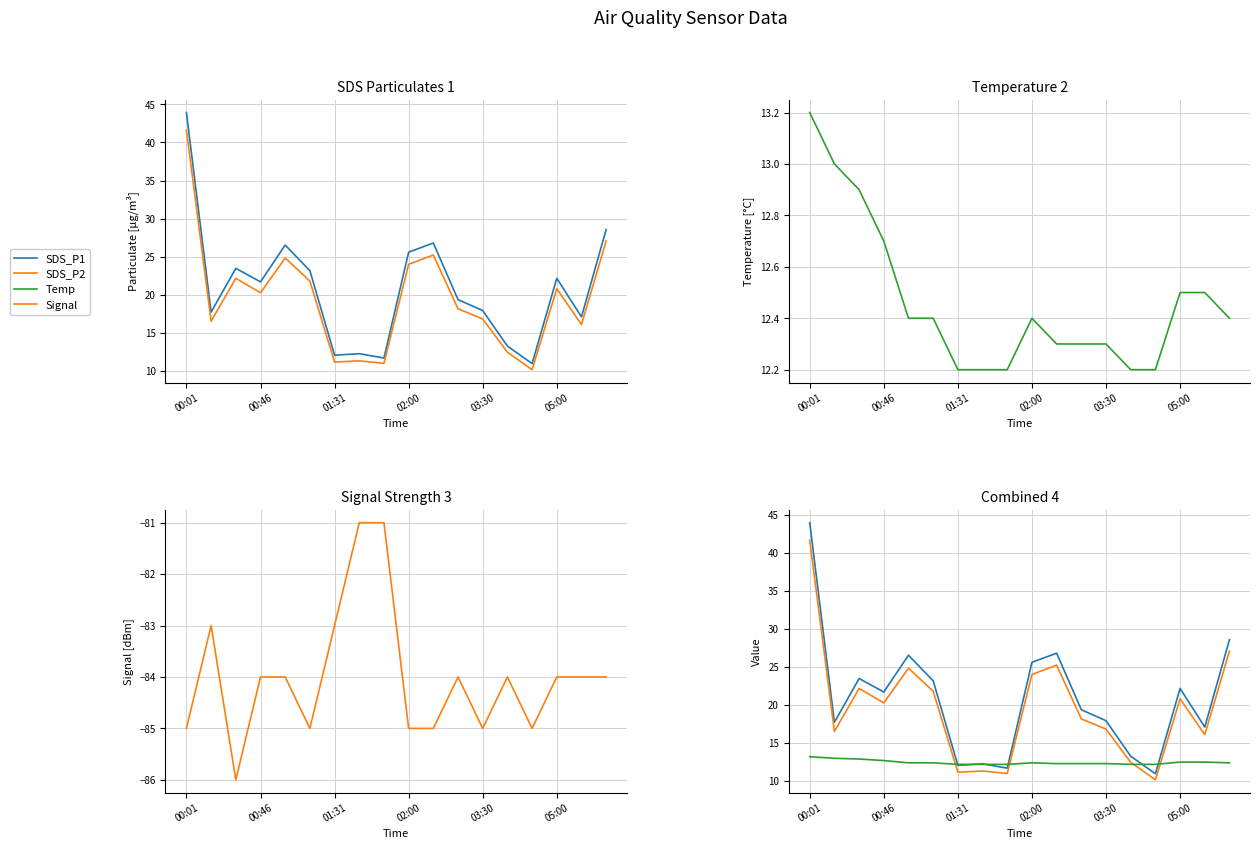

What is the difference between the second highest and second lowest values in the Signal series?

4.0